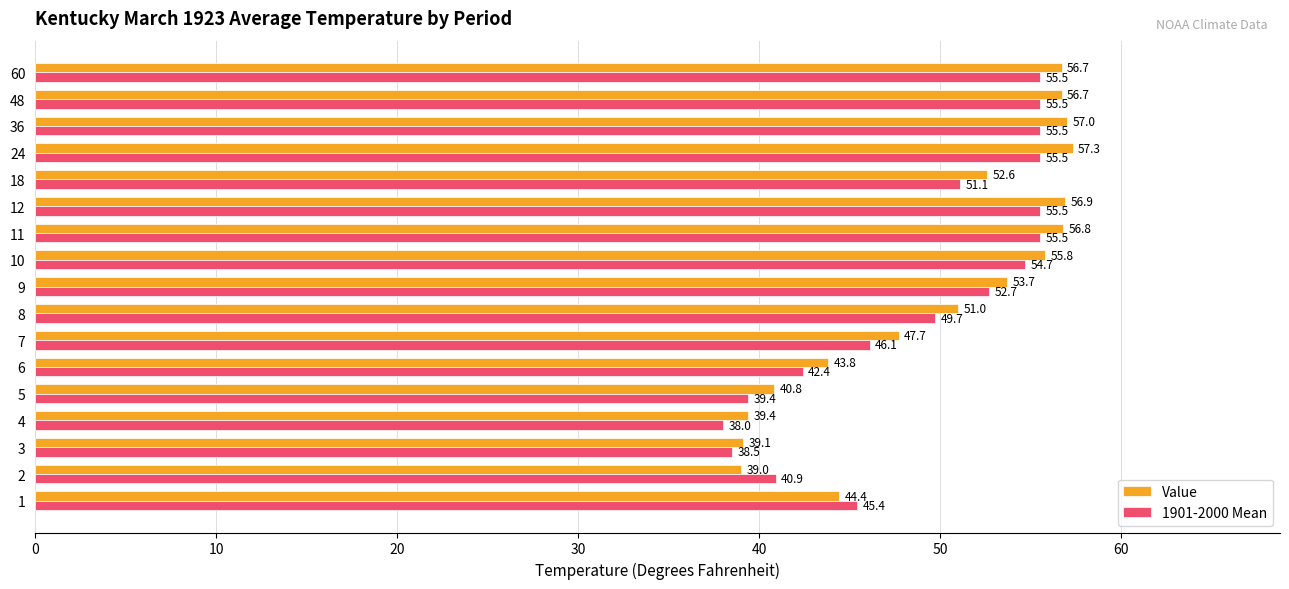

What is the difference between the second highest and second lowest values in the Value series?

17.9